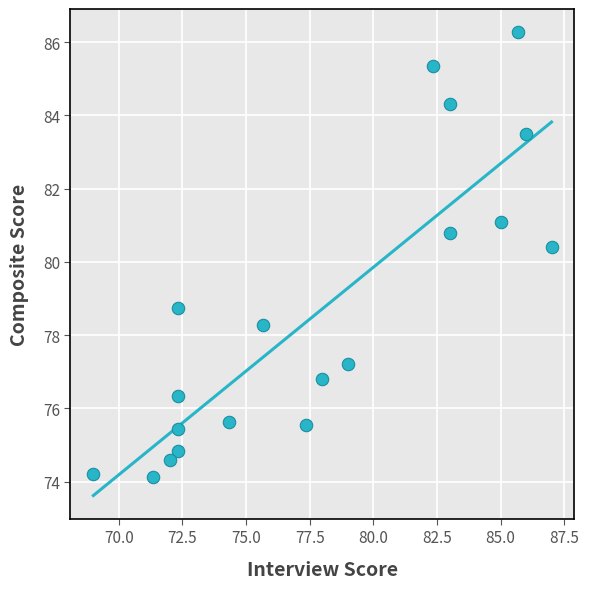

What is the range of Y values (max minus min)?

12.1